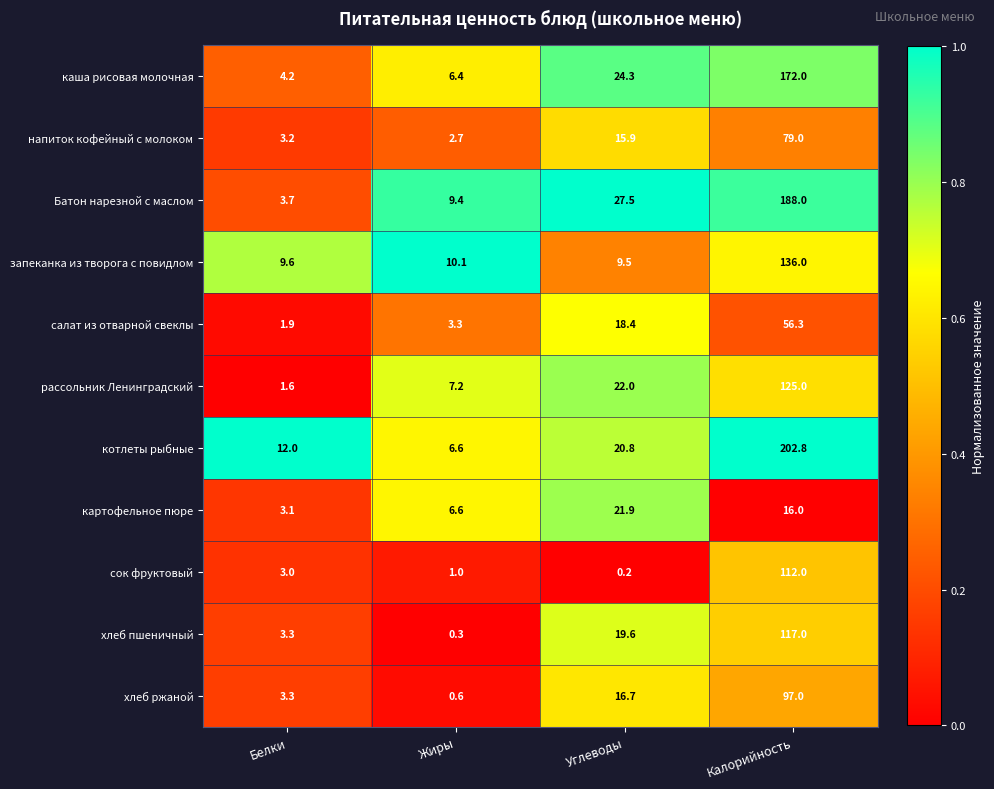

What is the difference between the second highest and minimum values in the Батон нарезной с маслом series?

23.8